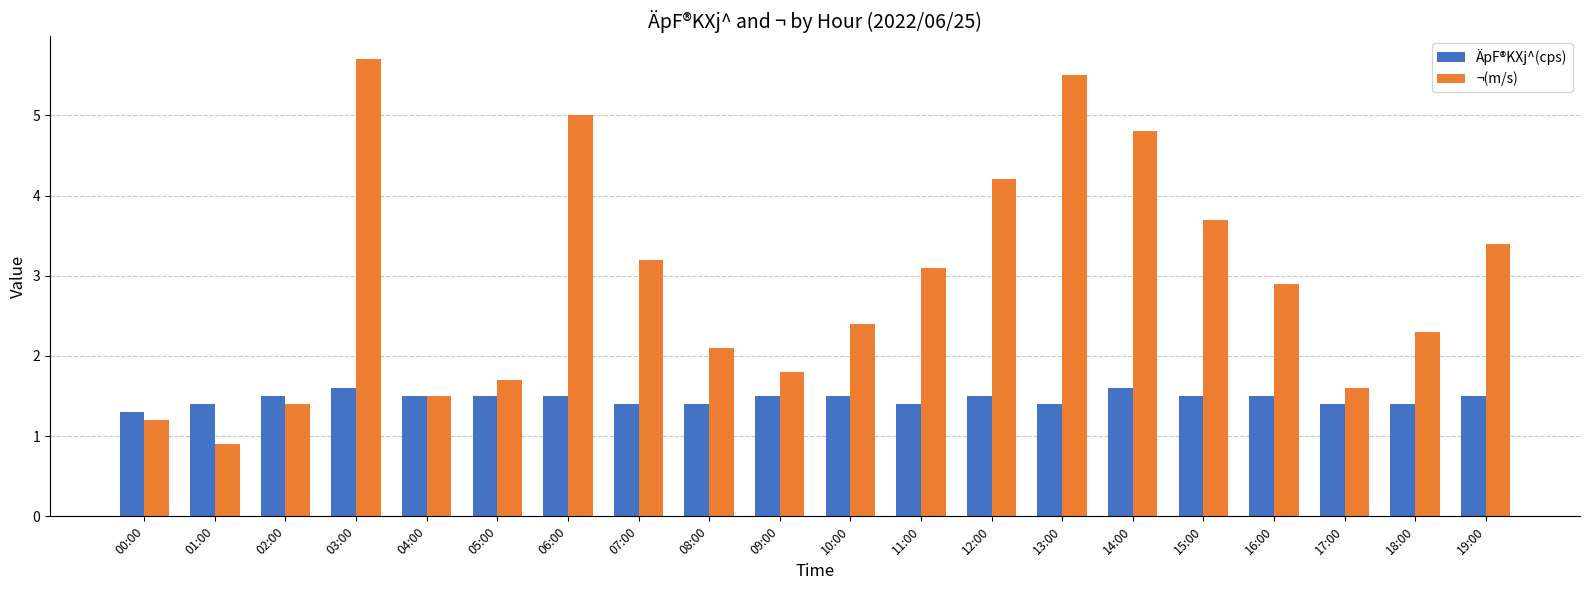

Which category has the lowest value in the ÄpF®KXj^(cps) series?

00:00